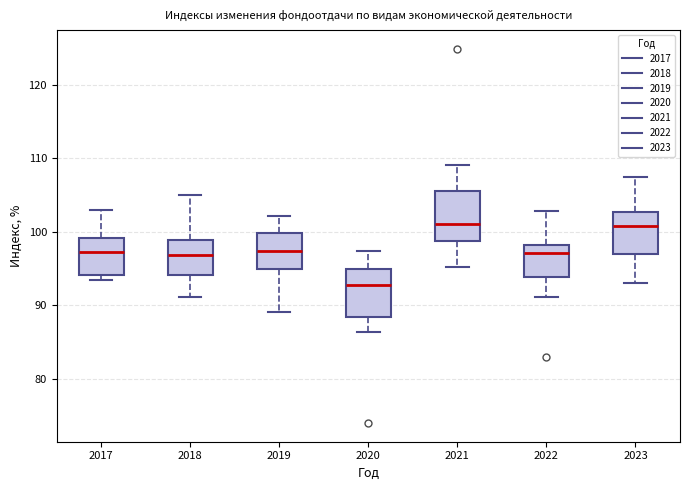

Where does the median line of the box at x = 2023 sit on the y-axis? The values are not printed on the chart, so give them approximately, as read against the axis.

101